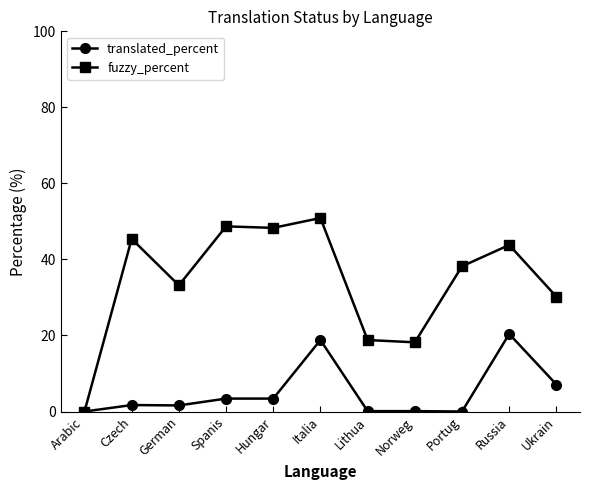

Is it true that translated_percent equals 18.8 at Italia?

True